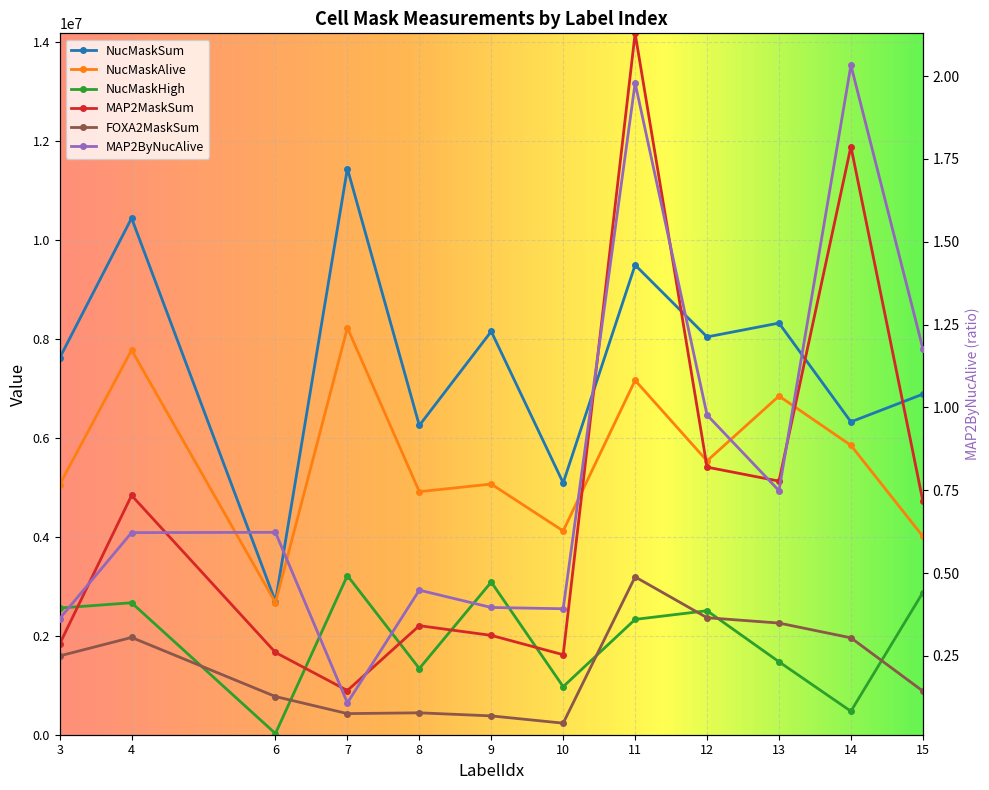

Between 7 and 12, which is larger?

7